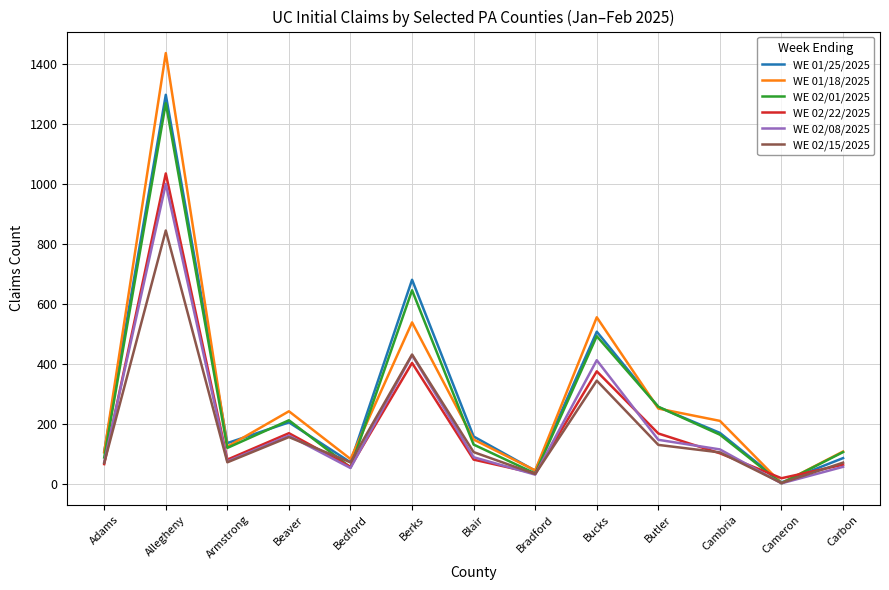

The value of WE 01/25/2025 at Blair is 159. True or false?

True